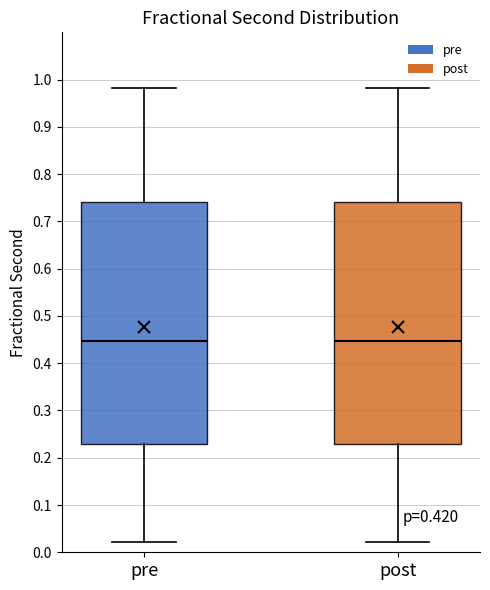

Reading left to right, read every box against the y-axis: the position of its median line, the range the box covers, and the ends of its whiskers. The values are not printed on the chart, so give them approximately, as read against the axis.

pre: median 0.45, box 0.23 to 0.74, whiskers 0.02 to 0.98
post: median 0.45, box 0.23 to 0.74, whiskers 0.02 to 0.98